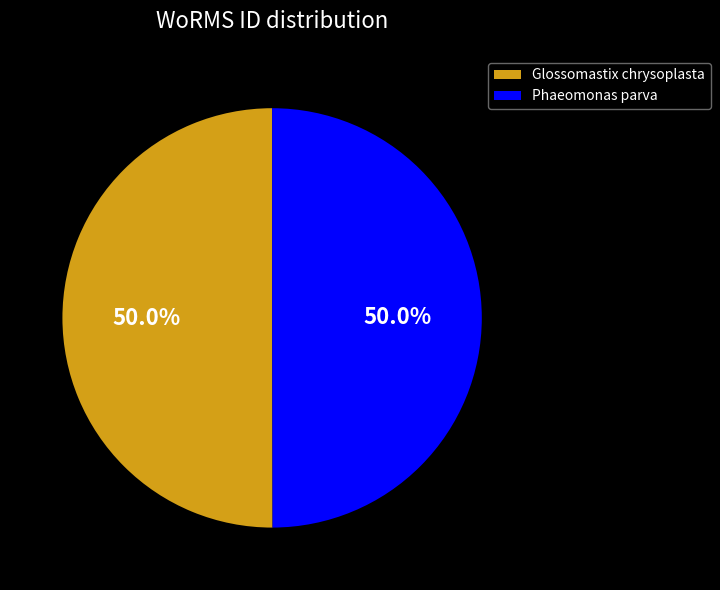

Is the sum of Phaeomonas parva and Glossomastix chrysoplasta greater than half?

Yes